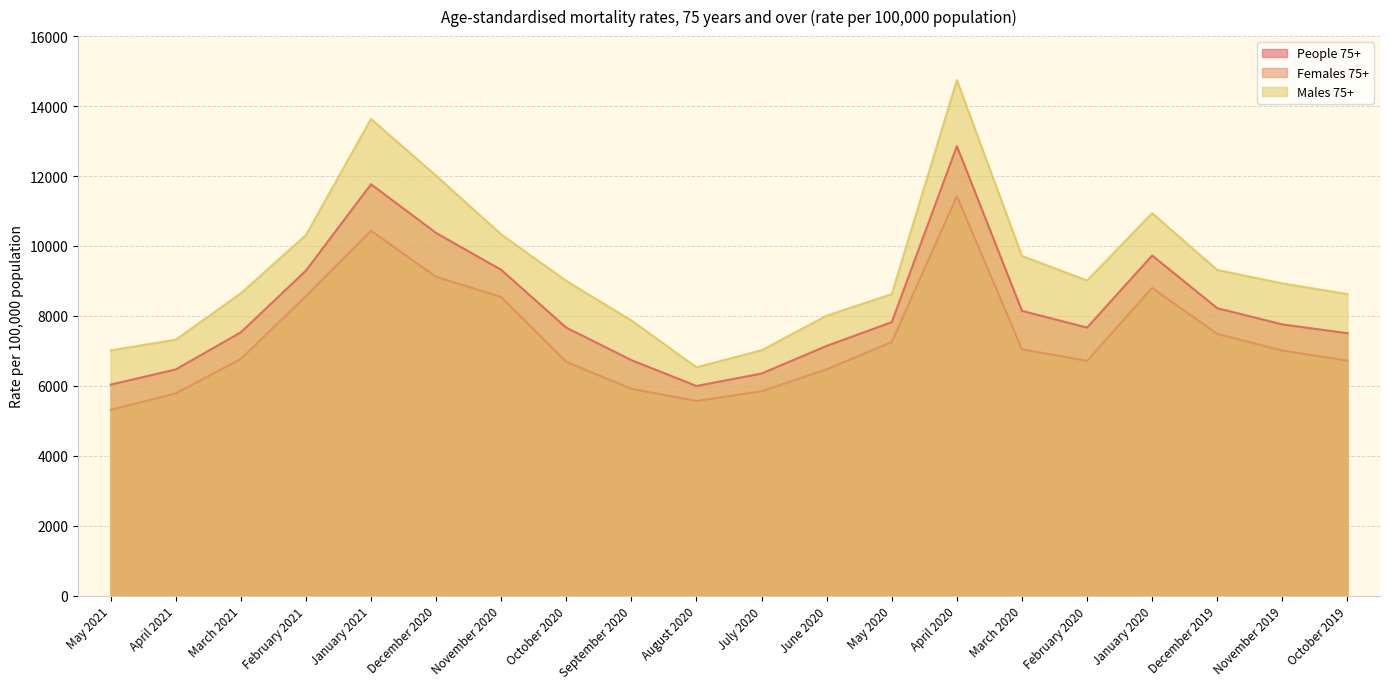

Which series has the largest total across all categories?

Males 75+